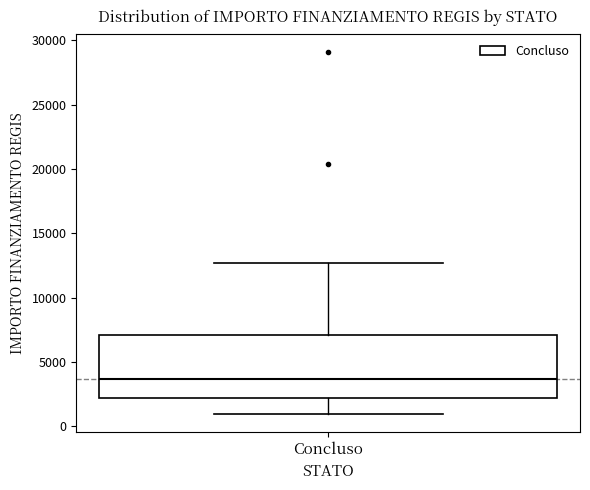

Read this box plot against the y-axis: the position of the median line, the range covered by the box, and the ends of both whiskers. The values are not printed on the chart, so give them approximately, as read against the axis.

median 3500, box 2000 to 7000, whiskers 1000 to 12500